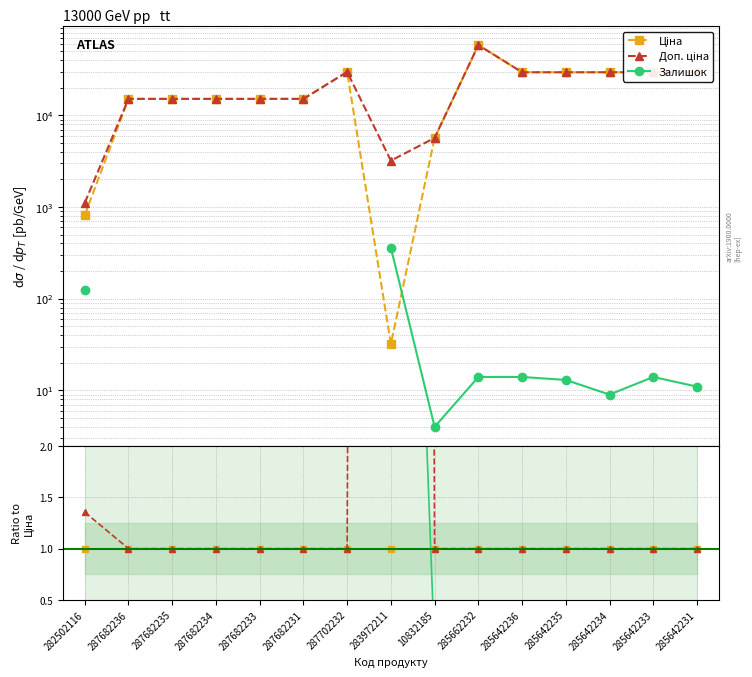

What are all the series names shown in the legend?

Ціна, Доп. ціна, Залишок